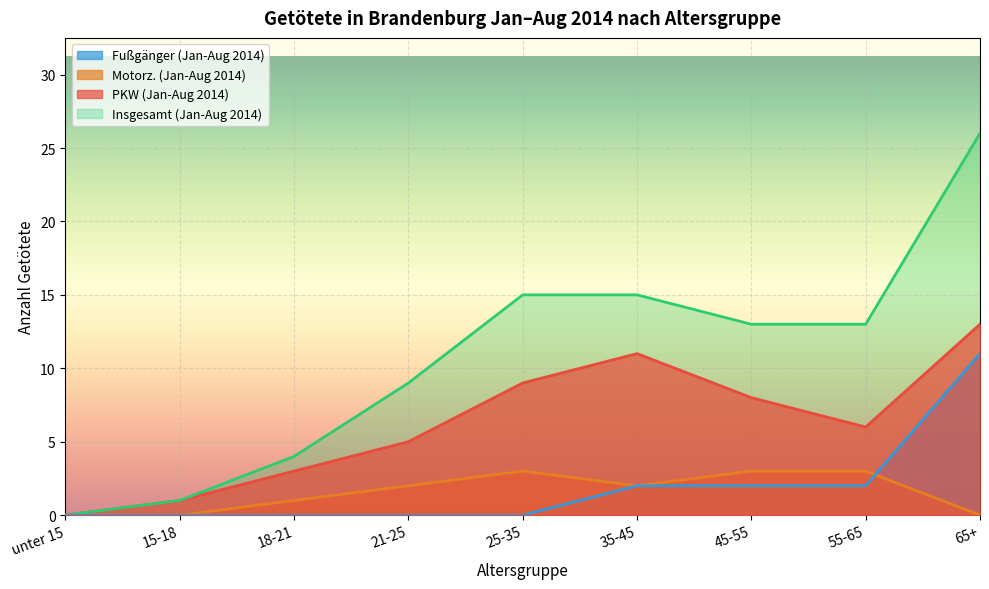

Reading left to right, transcribe all the data shown in this chart.

PKW (Jan-Aug 2014): 0	1	3	5	9	11	8	6	13
Motorz. (Jan-Aug 2014): 0	0	1	2	3	2	3	3	0
Insgesamt (Jan-Aug 2014): 0	1	4	9	15	15	13	13	26
Fußgänger (Jan-Aug 2014): 0	0	0	0	0	2	2	2	11